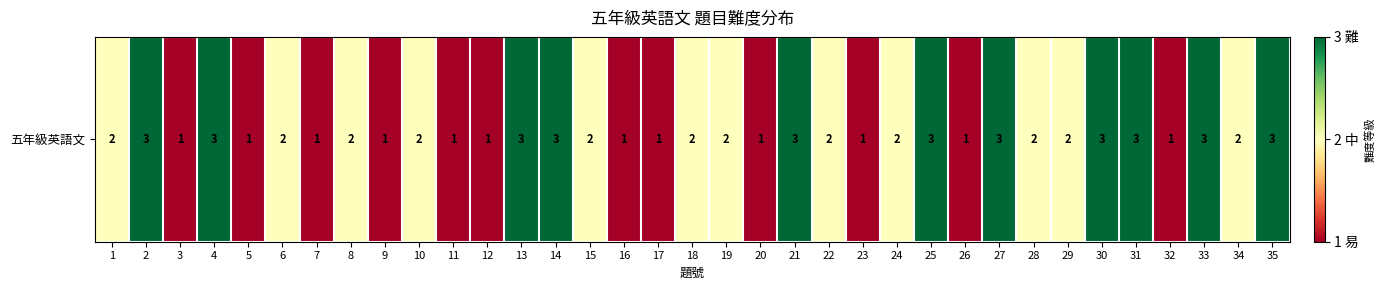

Rank the categories by value from lowest to highest.

3, 5, 7, 9, 11, 12, 16, 17, 20, 23, 26, 32, 1, 6, 8, 10, 15, 18, 19, 22, 24, 28, 29, 34, 2, 4, 13, 14, 21, 25, 27, 30, 31, 33, 35